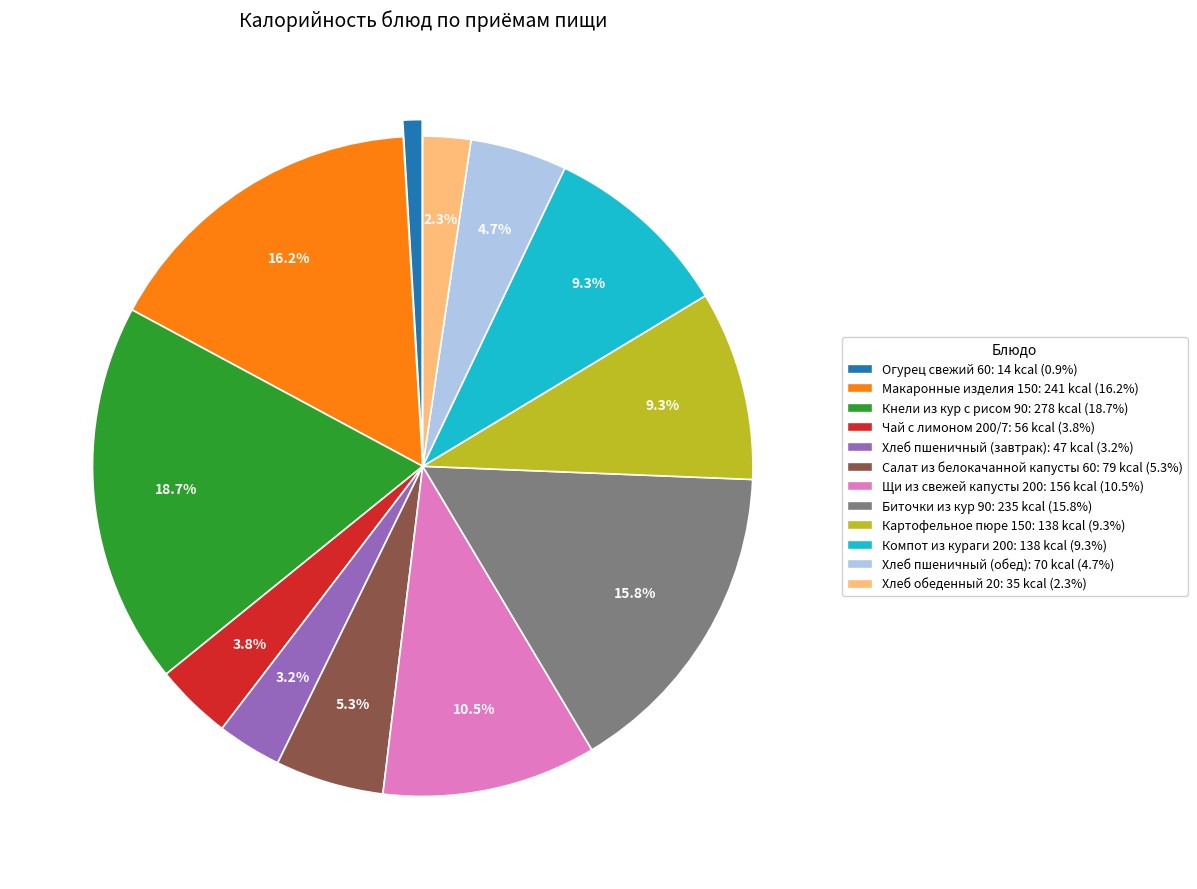

How many segments does this pie chart have?

12